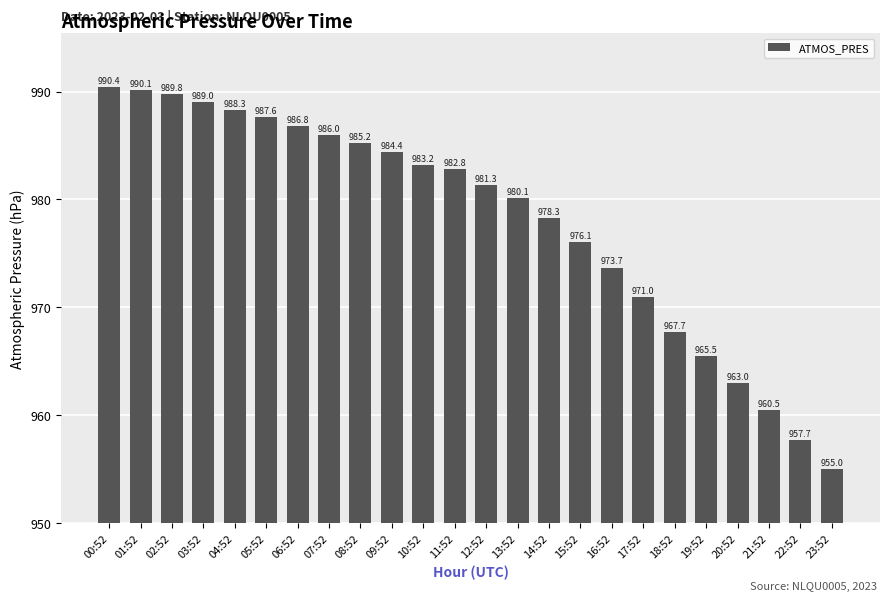

True or false: the data shows 313.8 at 16:52.

False